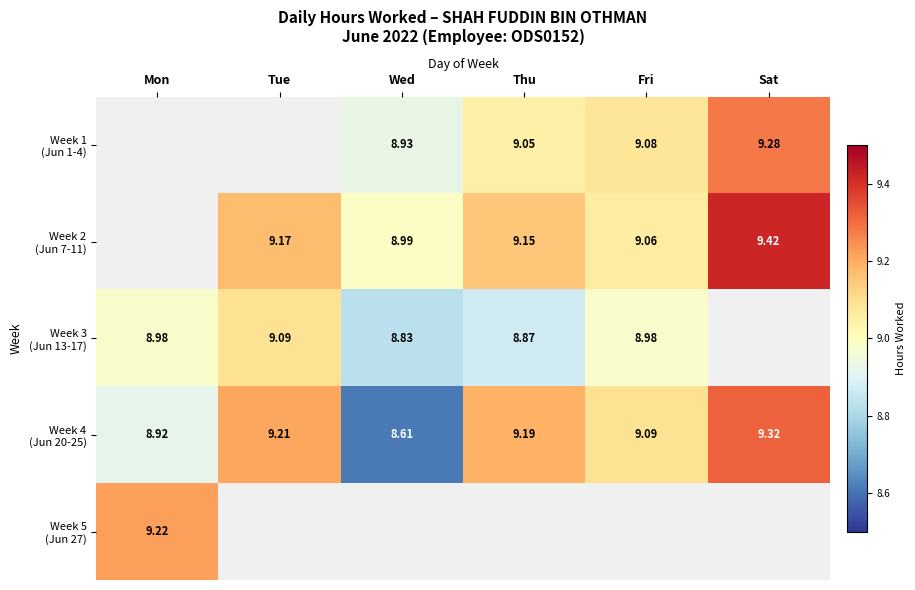

How many values in the Week 4 (Jun 20-25) series exceed 9?

4